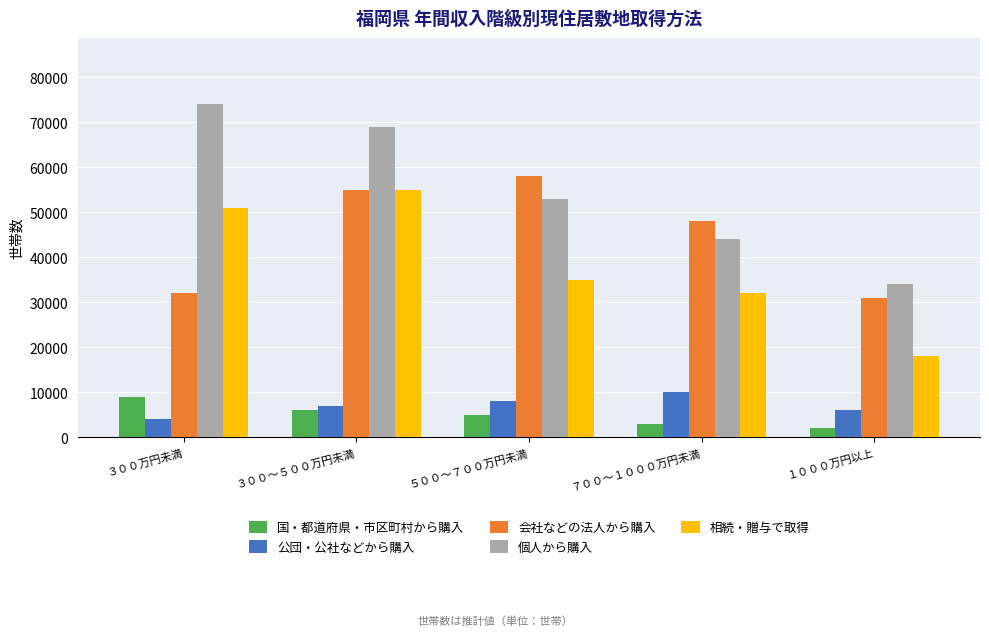

Rank the categories by 国・都道府県・市区町村から購入 value from lowest to highest.

１０００万円以上, ７００～１０００万円未満, ５００～７００万円未満, ３００～５００万円未満, ３００万円未満